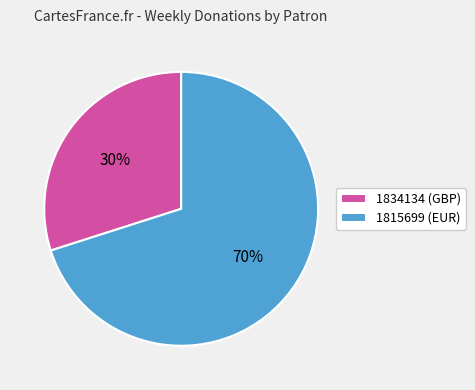

To the nearest percent, what is the average slice percentage?

50%